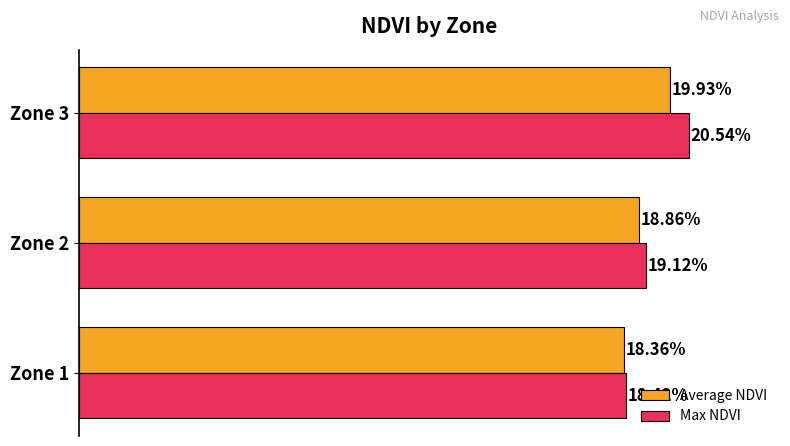

Rank the series by their maximum value, from highest to lowest.

Max NDVI, Average NDVI